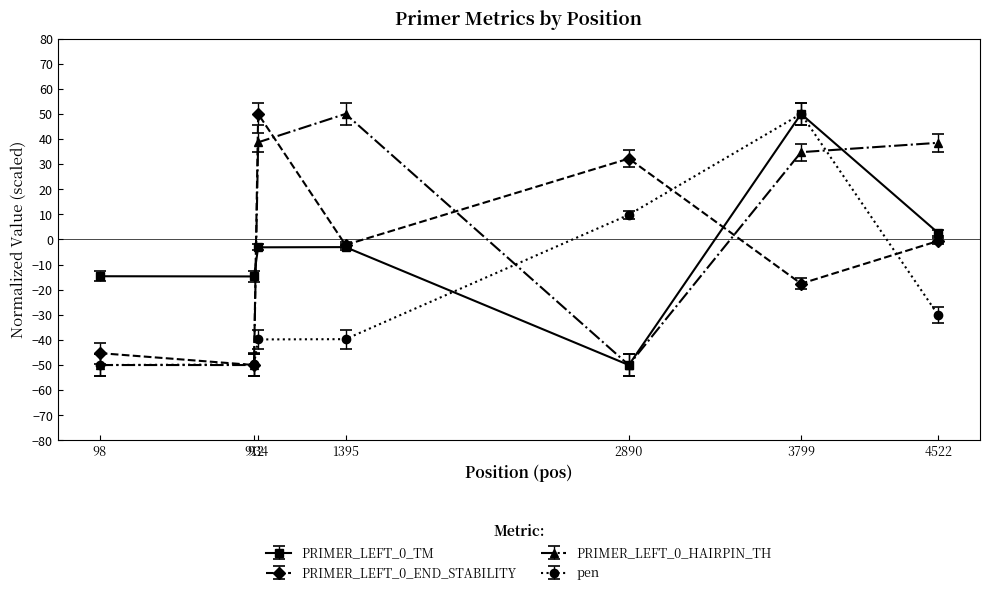

Between 912 and 2890, which series saw the biggest shift?

PRIMER_LEFT_0_END_STABILITY